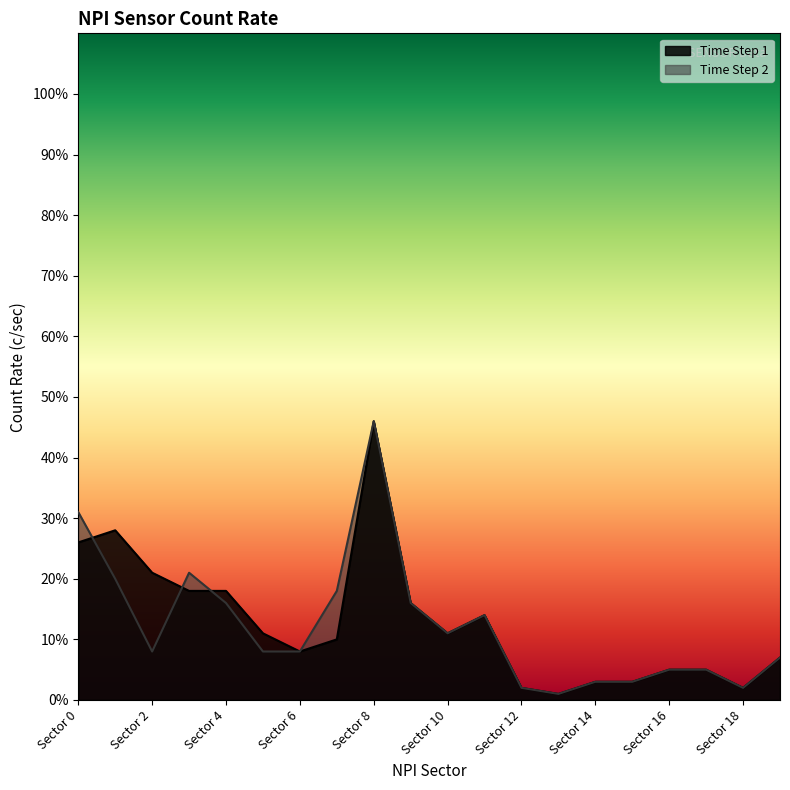

At which label does Time Step 1 reach its peak?

Sector 8